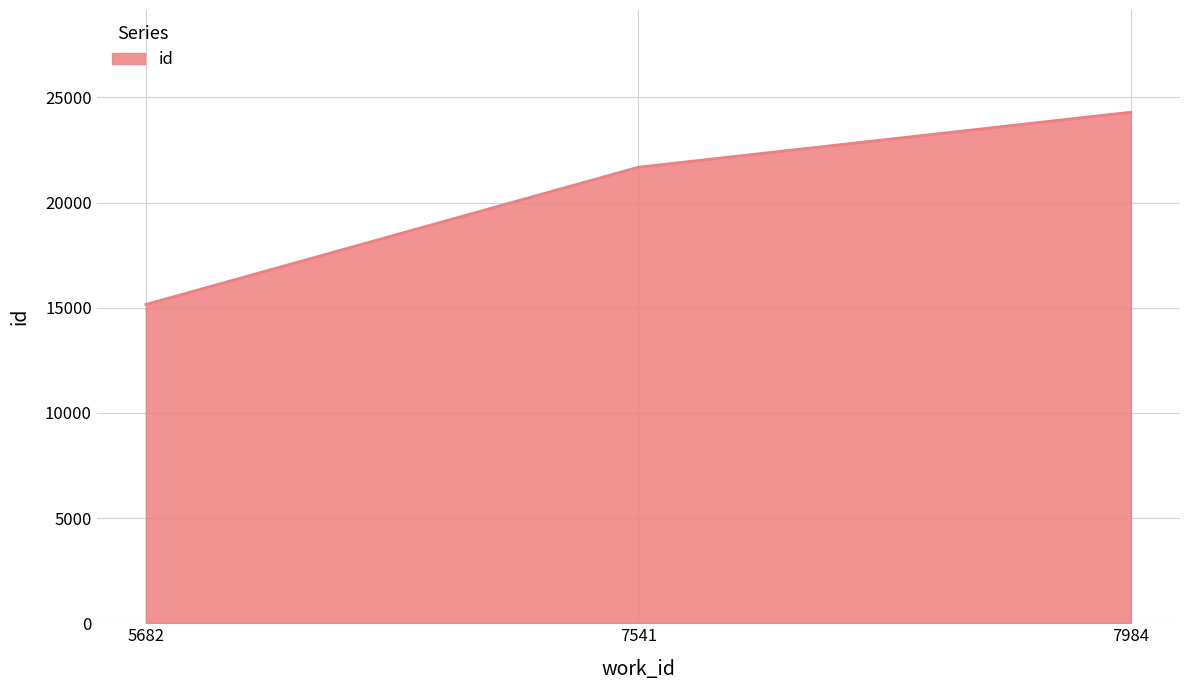

Reading left to right, what are all the values shown in this chart?

5682=15157	7541=21684	7984=24300